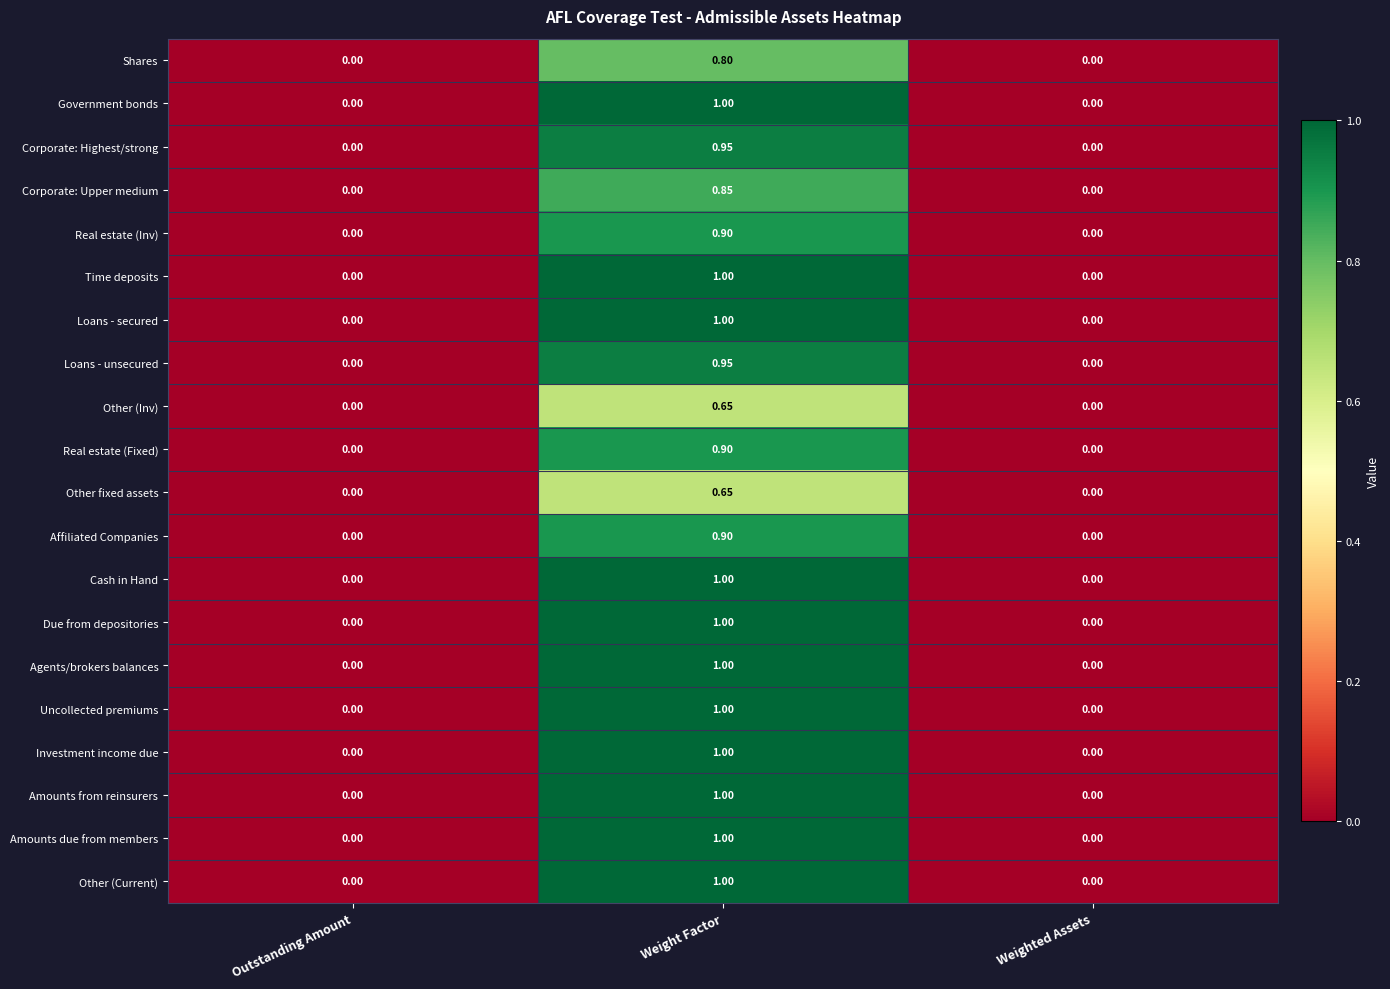

Is the value of Time deposits at Weight Factor greater than the value of Loans - unsecured at Outstanding Amount?

Yes